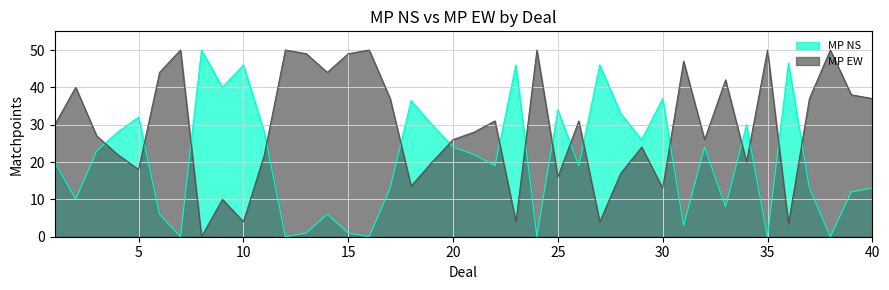

True or false: MP EW has a value of 14.7 at 4.

False